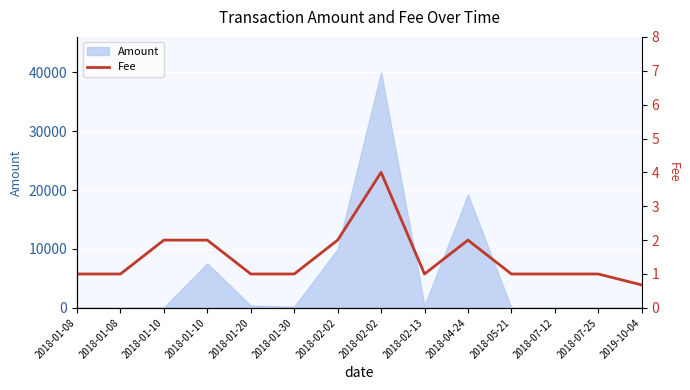

Which label corresponds to the smallest value in the chart?

2019-10-04